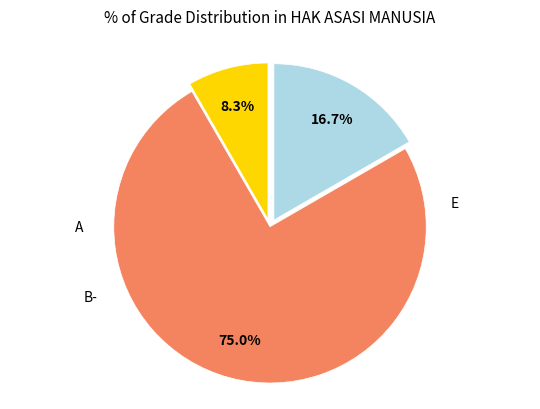

To the nearest percent, what is the difference between the largest and smallest slice percentages?

67%